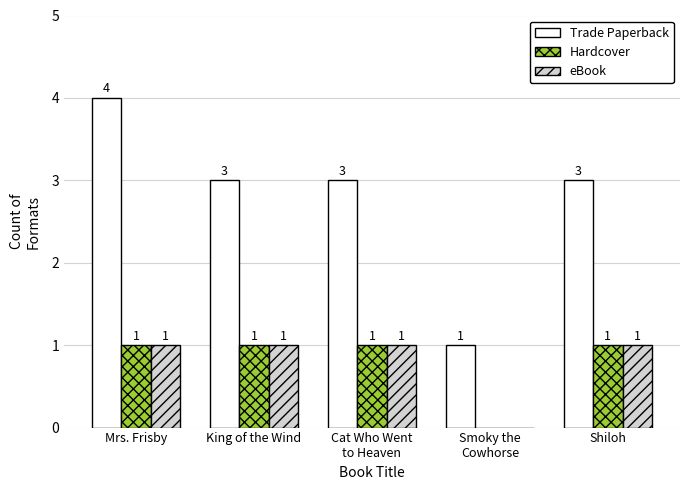

Is the value of eBook at Cat Who Went
to Heaven greater than the value of Hardcover at Smoky the
Cowhorse?

Yes